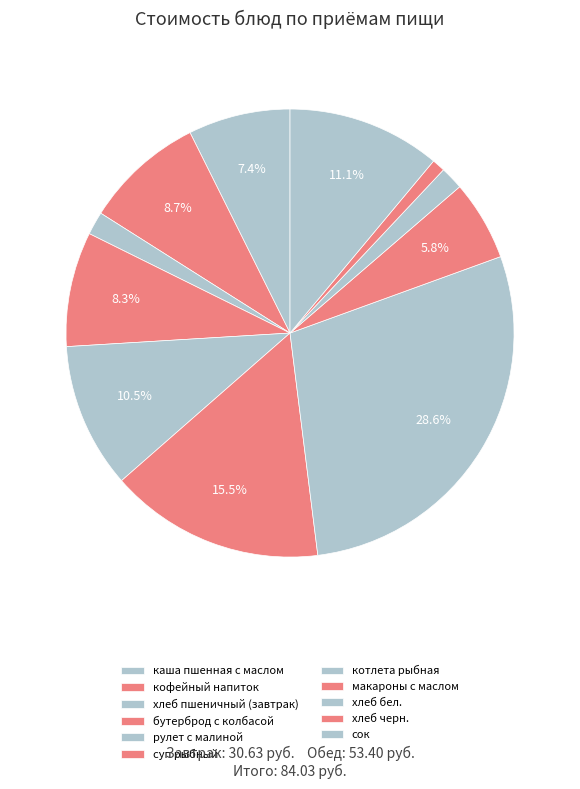

The котлета рыбная slice represents 29% of the pie. True or false?

True